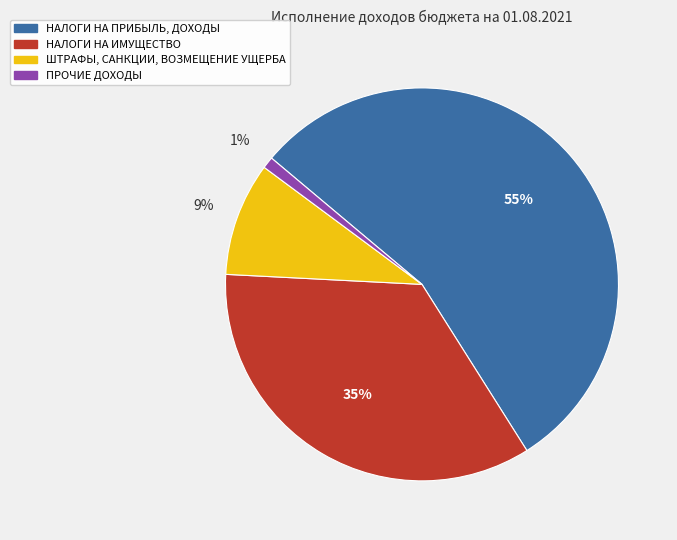

True or false: ПРОЧИЕ ДОХОДЫ accounts for 1% of the total.

True